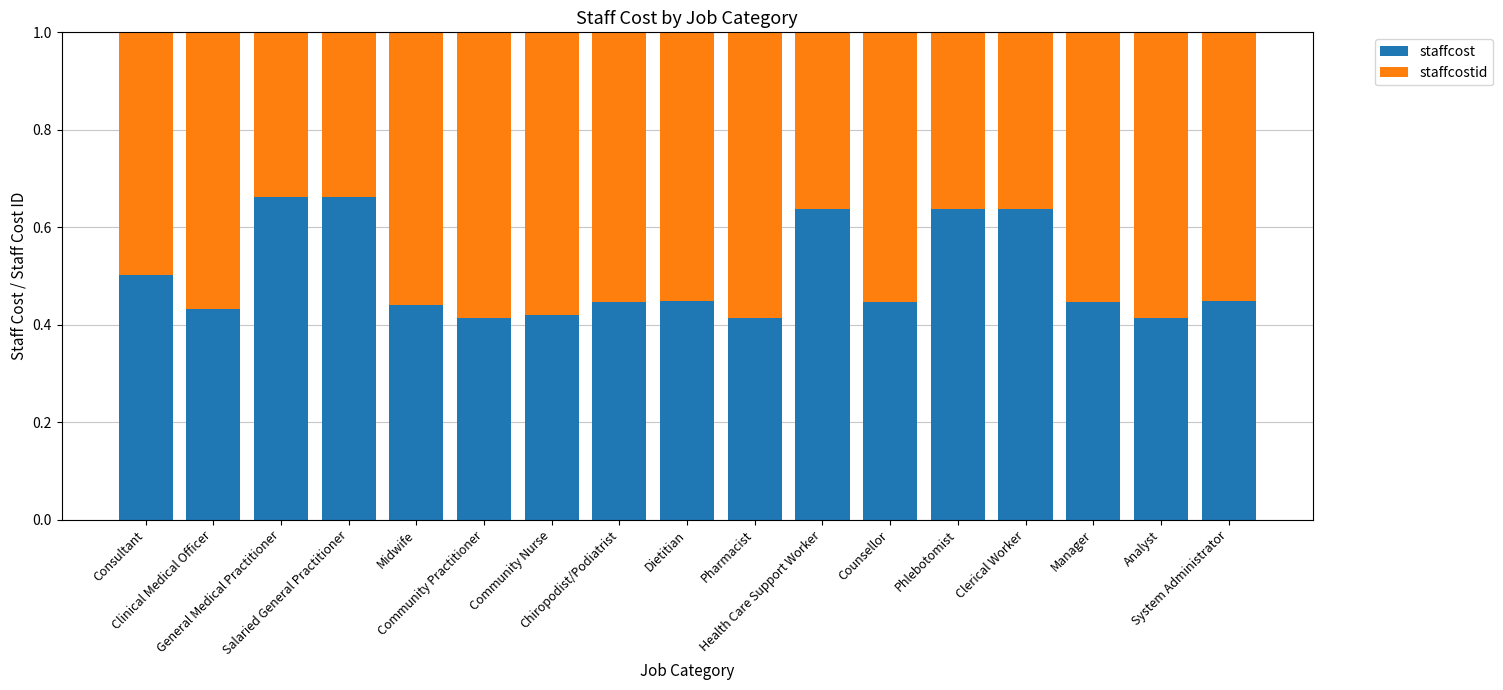

Count the staffcost values in the range 0 to 1.

17